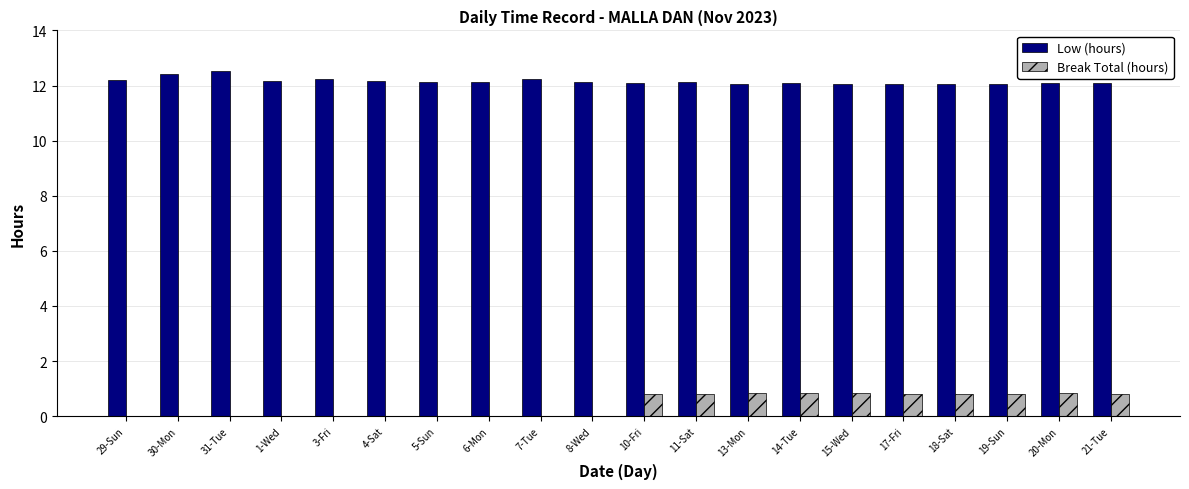

True or false: Break Total (hours) has a value of 0.0 at 30-Mon.

True